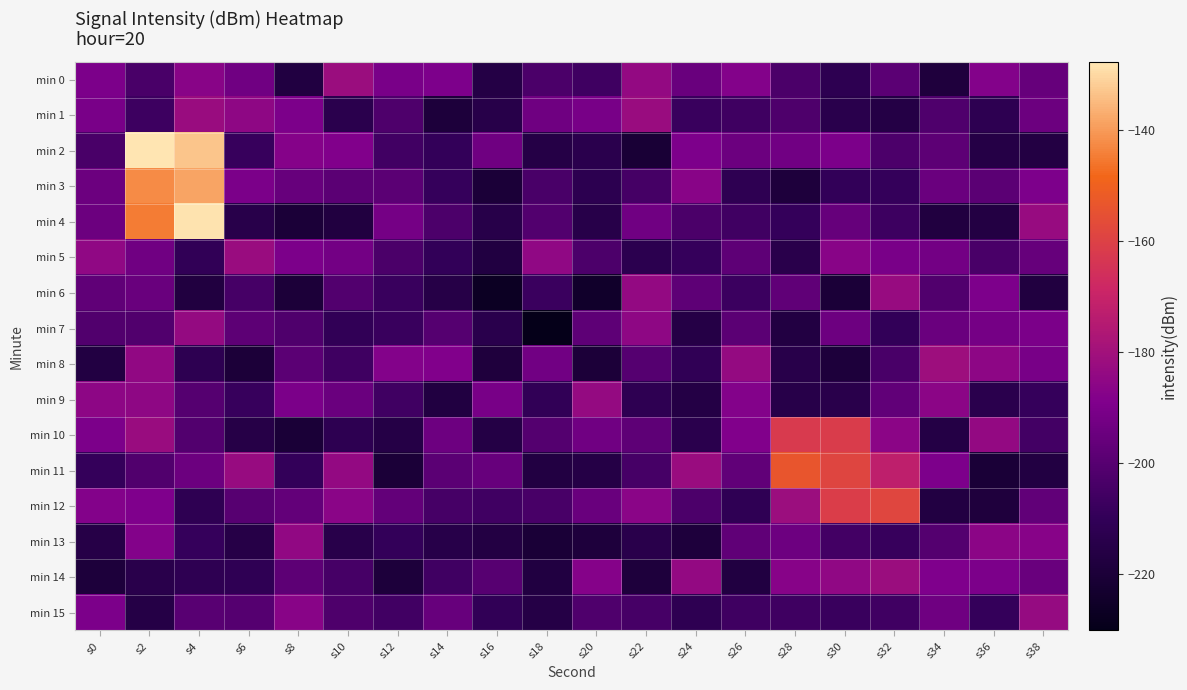

Rank the series by their maximum value, from highest to lowest.

min 2, min 4, min 3, min 11, min 12, min 10, min 8, min 14, min 0, min 1, min 5, min 6, min 15, min 7, min 9, min 13